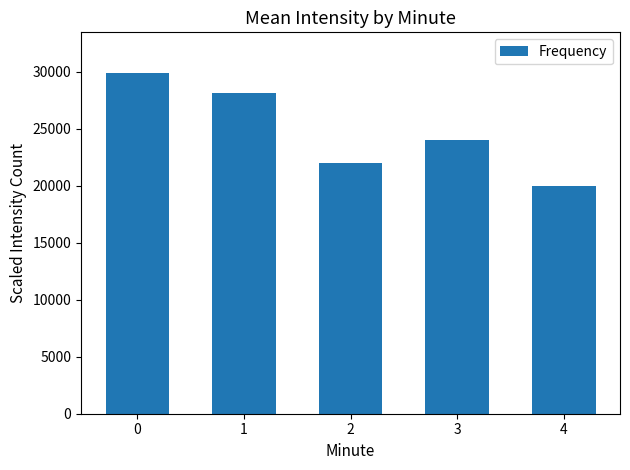

What is the difference between the values at 1 and 2?

6148.1